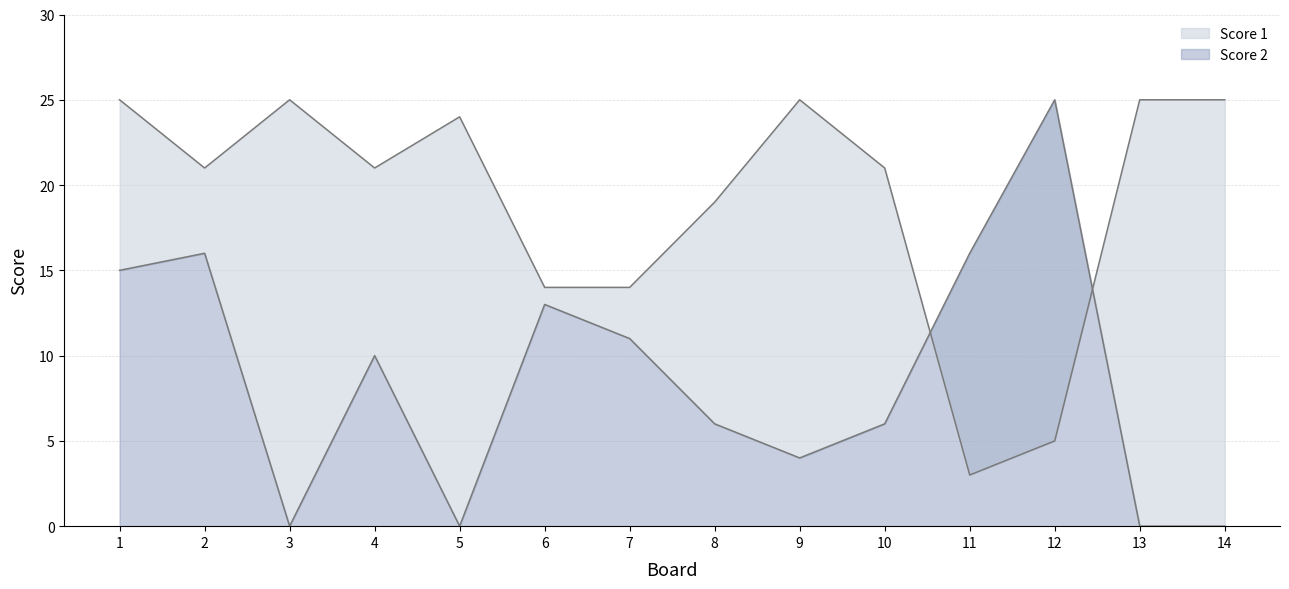

Which has a higher value, 9 or 11?

9